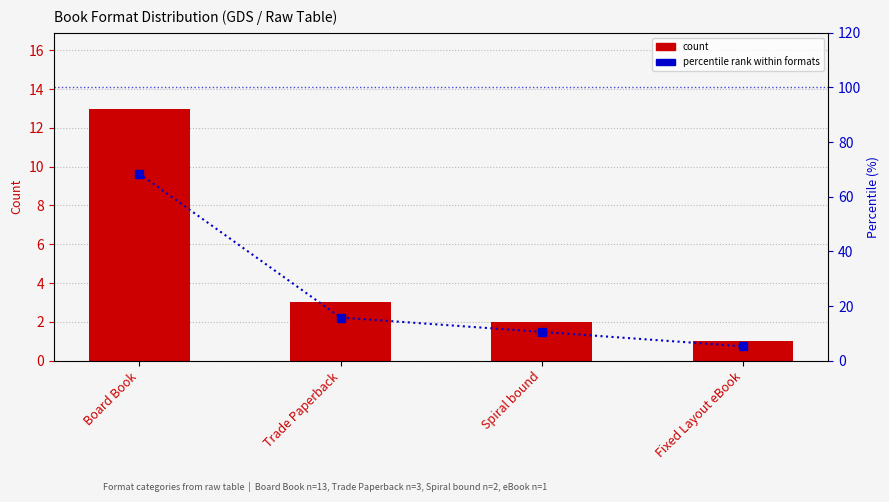

At which label does percentile rank reach its minimum?

Fixed Layout eBook